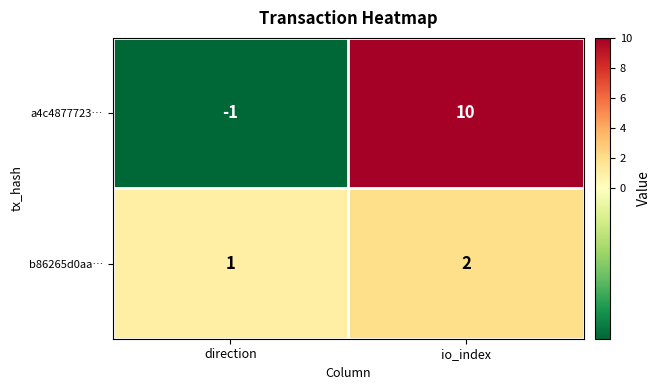

Which series has the largest total across all categories?

a4c4877723…